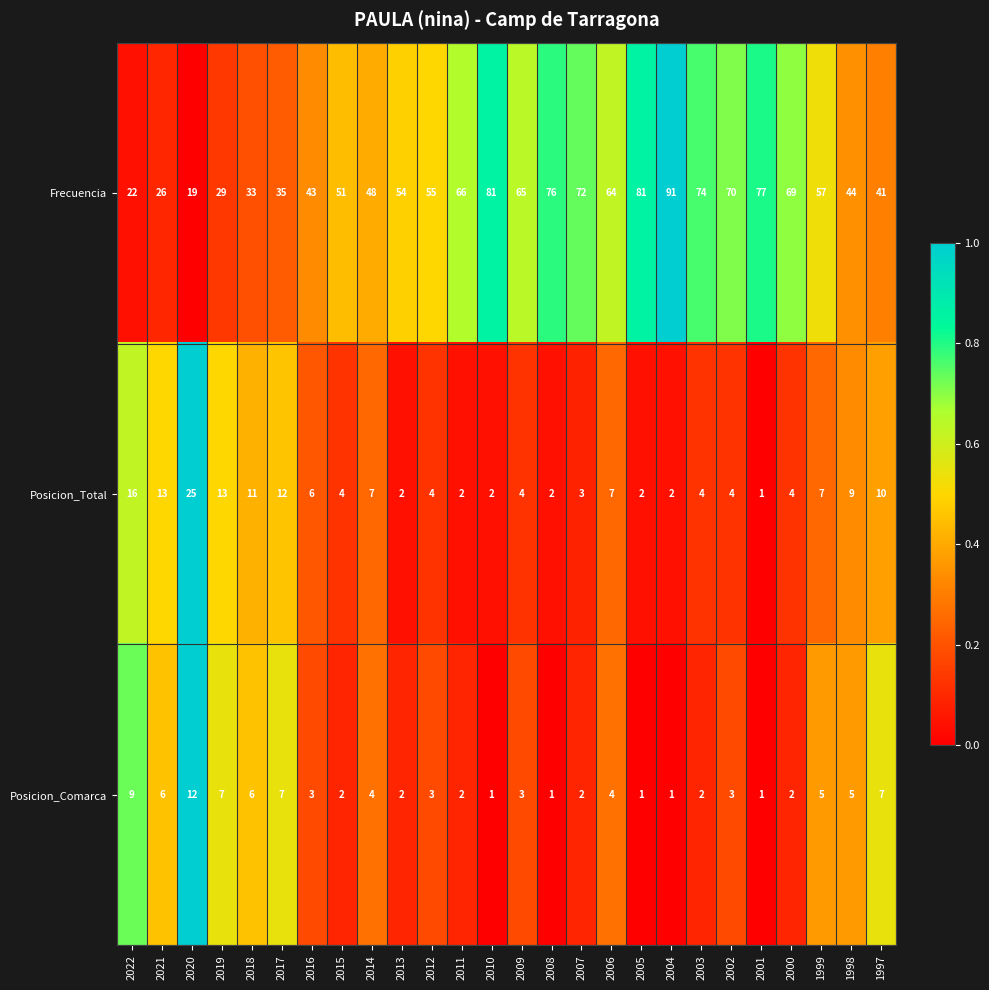

Is the value of Posicion_Comarca at 2017 greater than the value of Frecuencia at 2010?

No